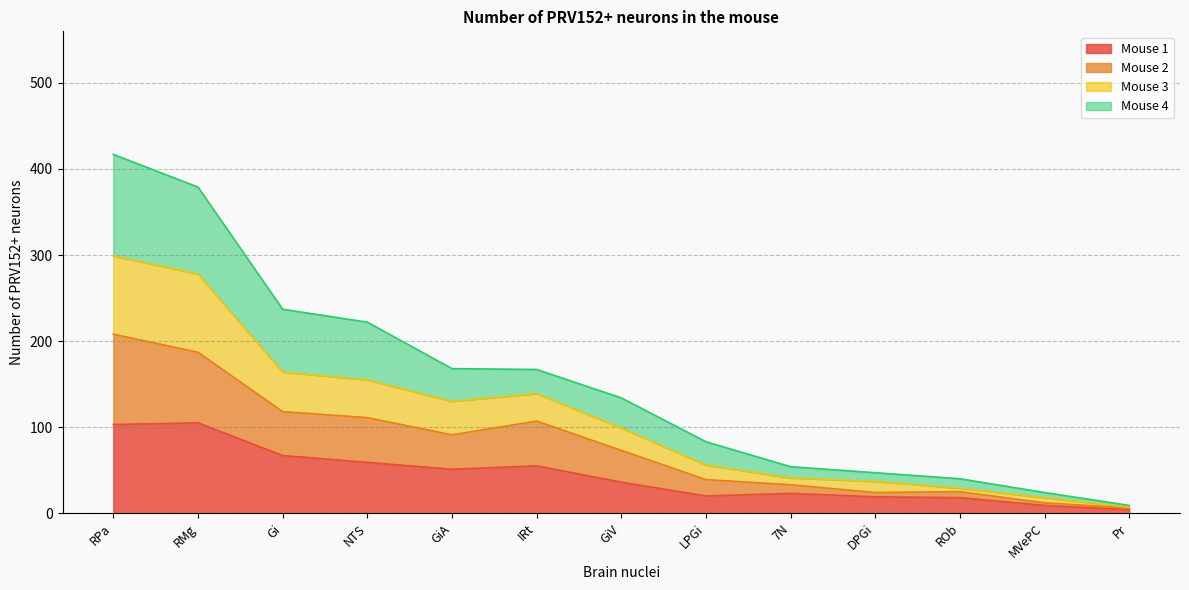

What is the label of the 9th point from the right?

GiA